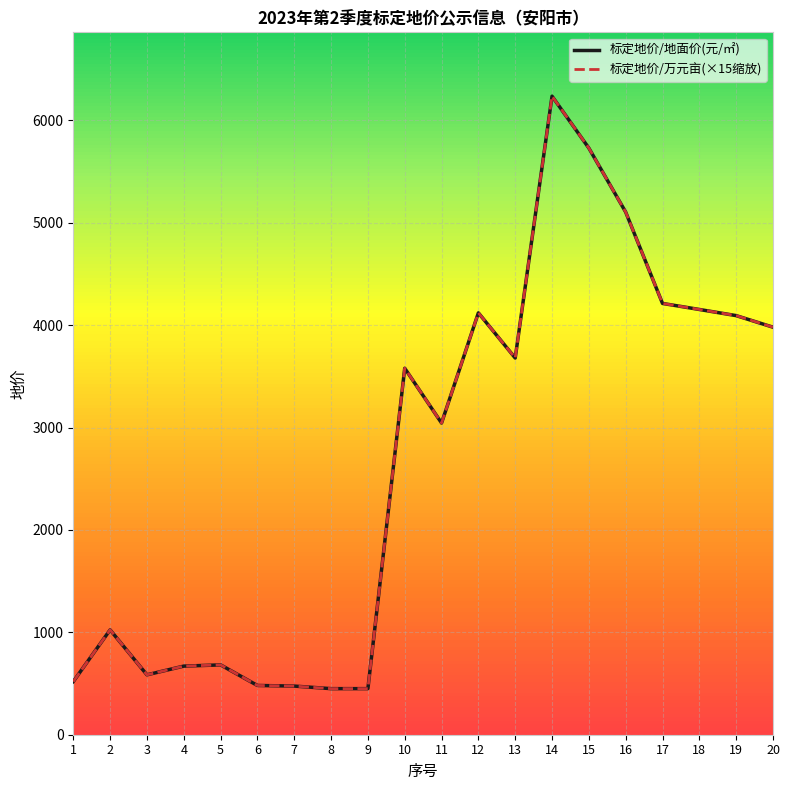

Which category has the highest value across all series?

14